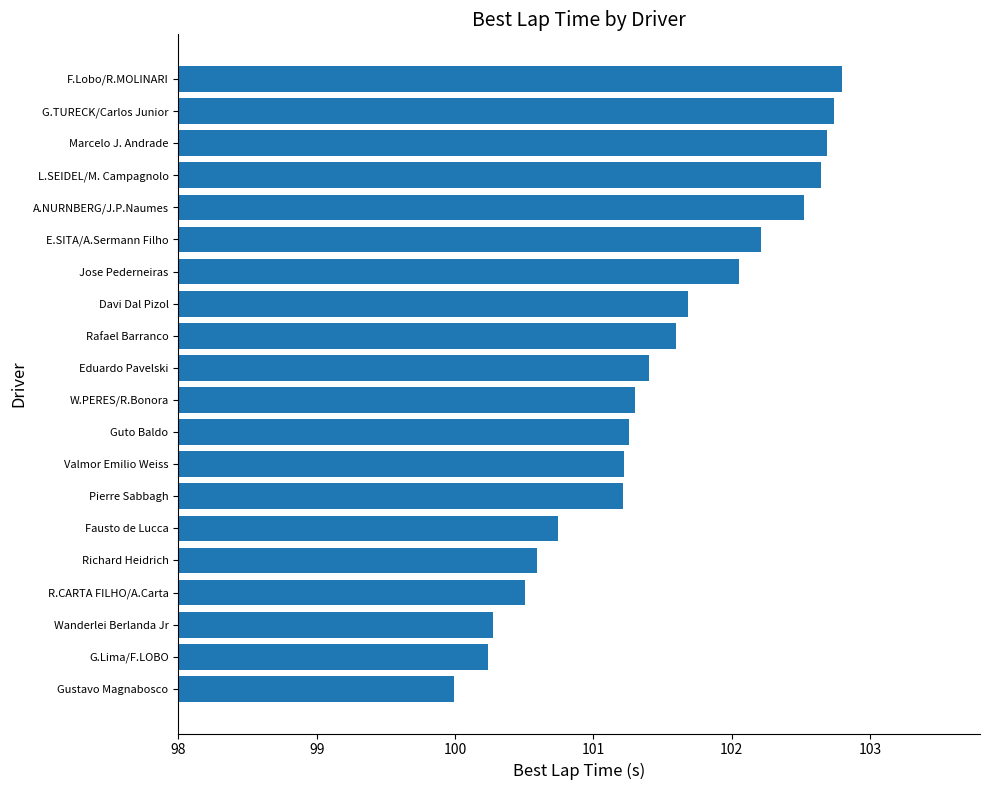

Are the bars grouped side by side (vs. stacked)?

No